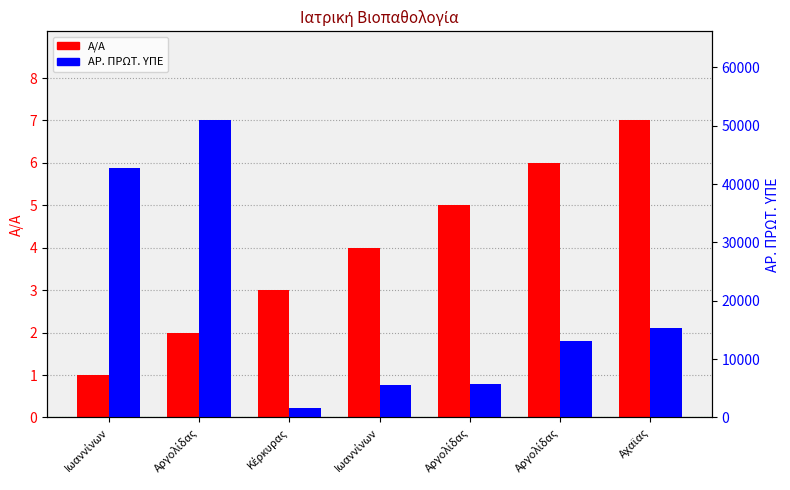

What is the label of the 2nd bar from the left?

Αργολίδας